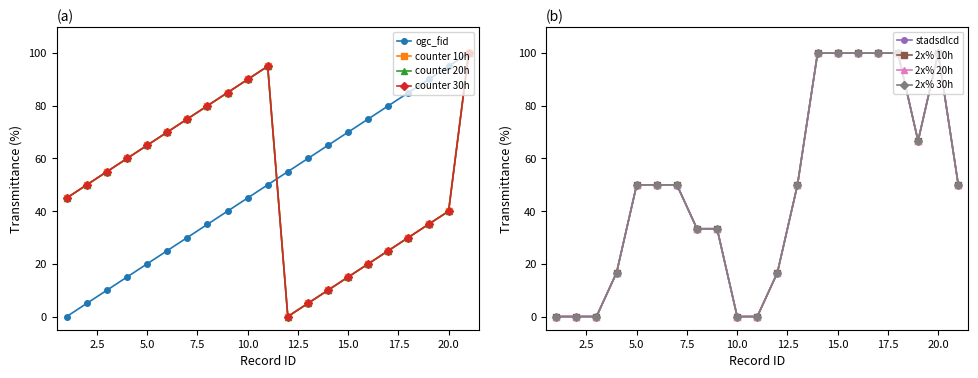

What is the difference between the second highest and minimum values in the ogc_fid series?

95.0